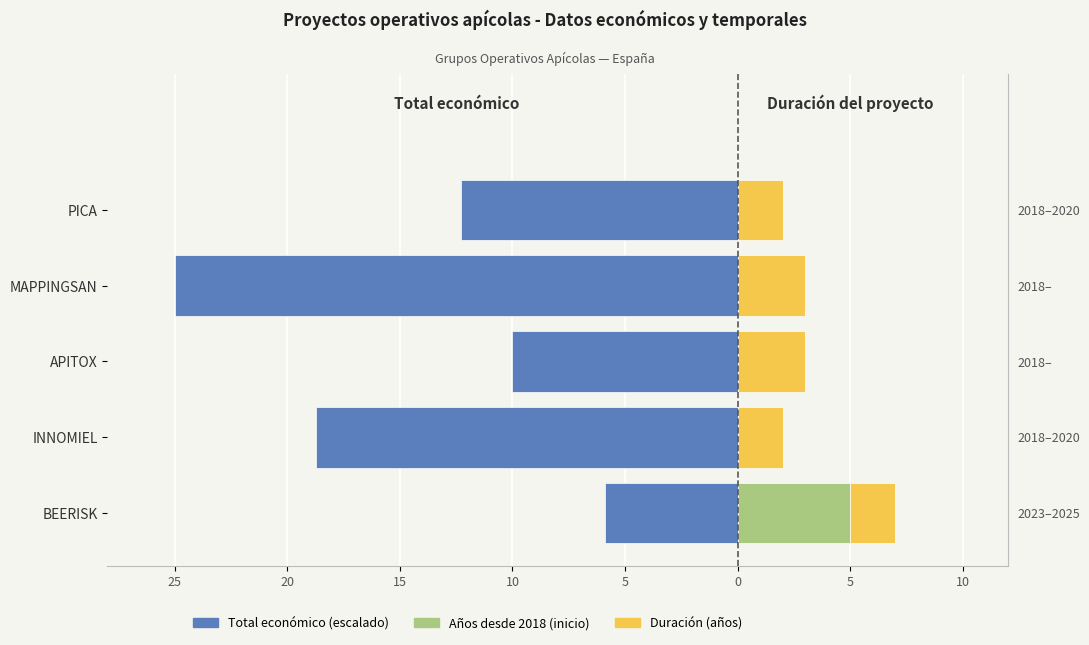

What is the difference between the maximum and minimum values in the Total económico series?

19.1